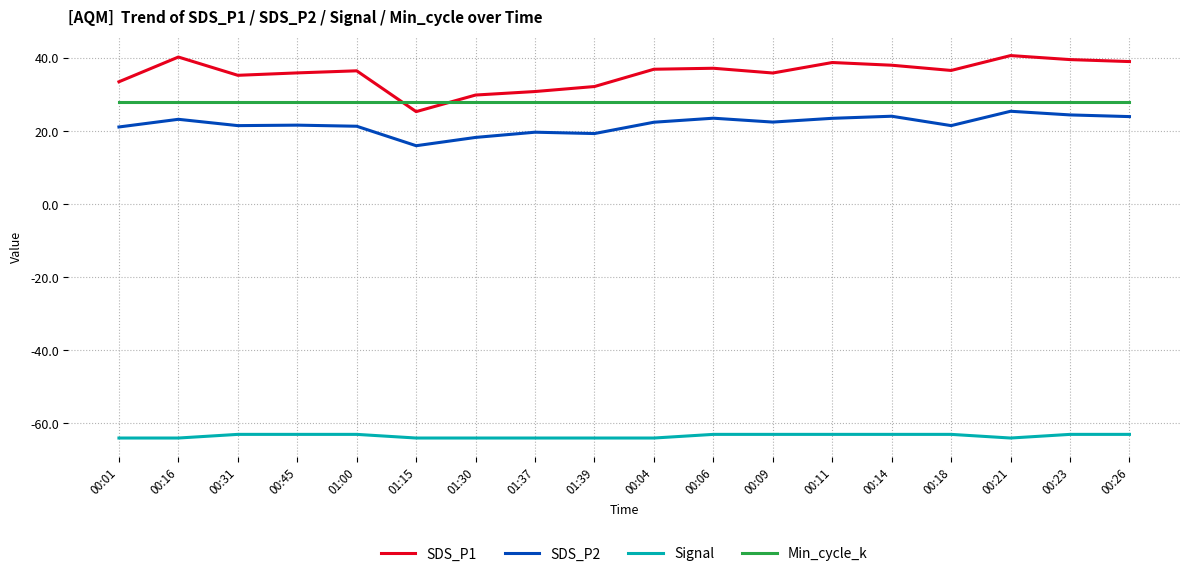

Which series has the largest total across all categories?

SDS_P1